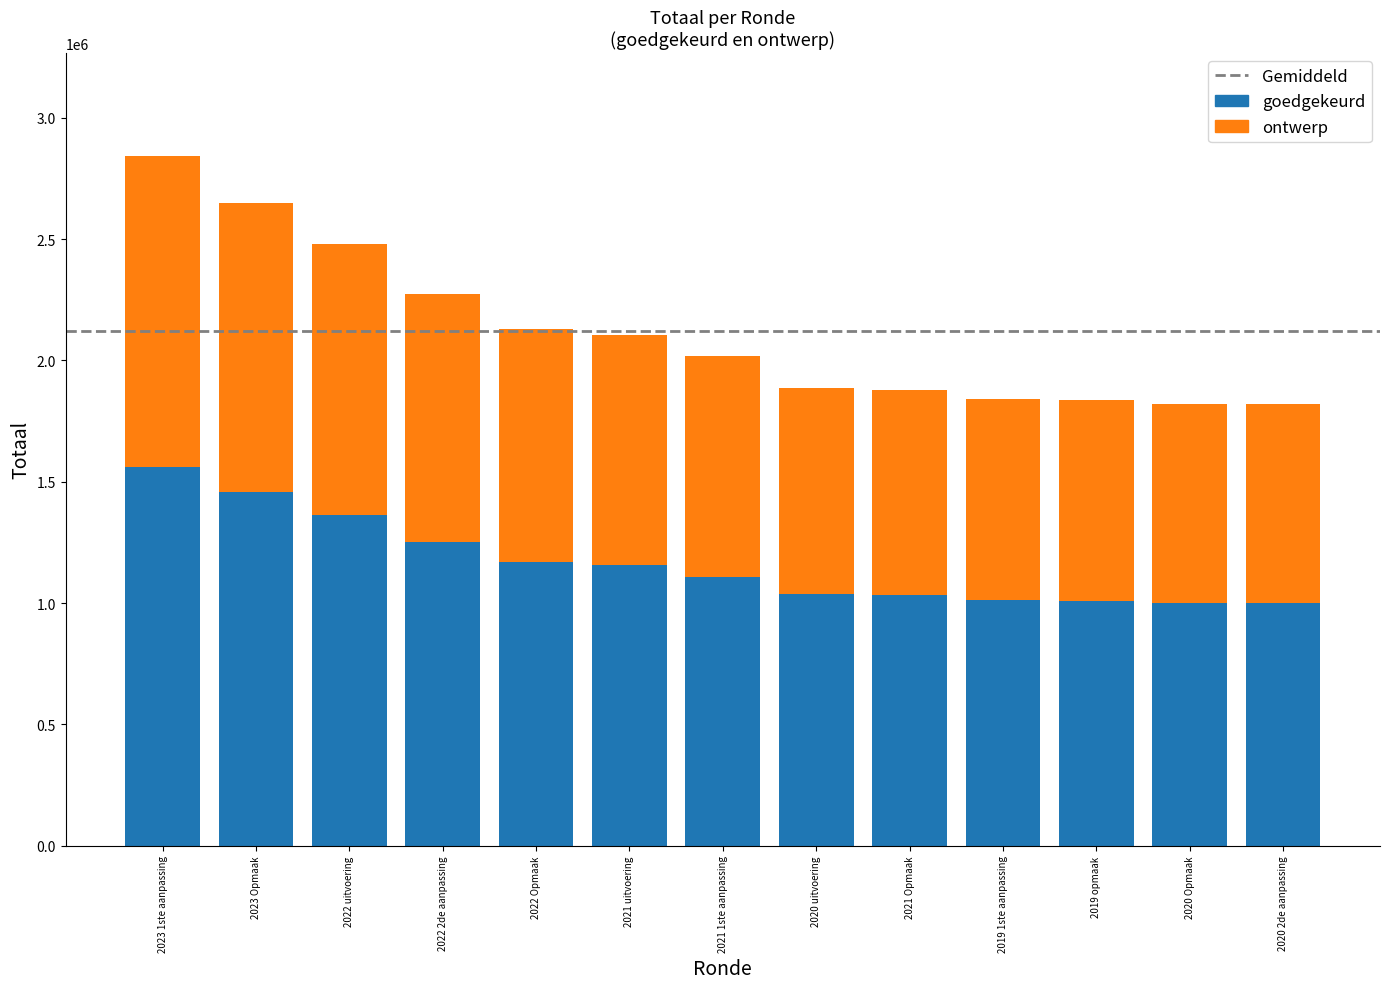

How many data points in goedgekeurd are above 1108813?

7